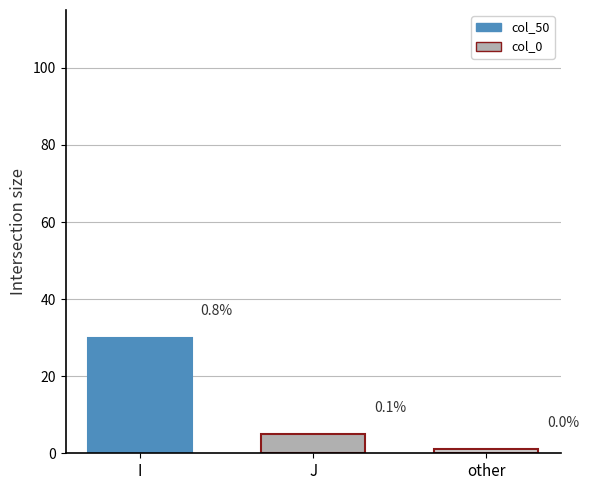

Are the bars grouped side by side (vs. stacked)?

Yes